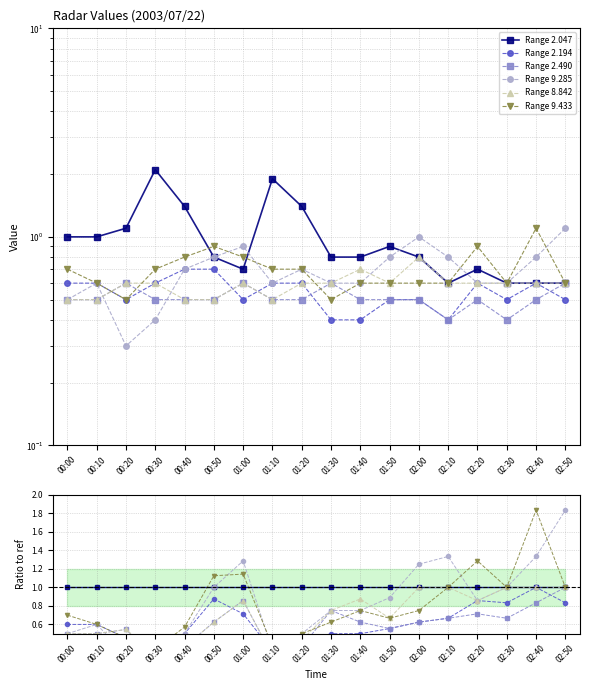

What is the greatest value displayed?

2.1